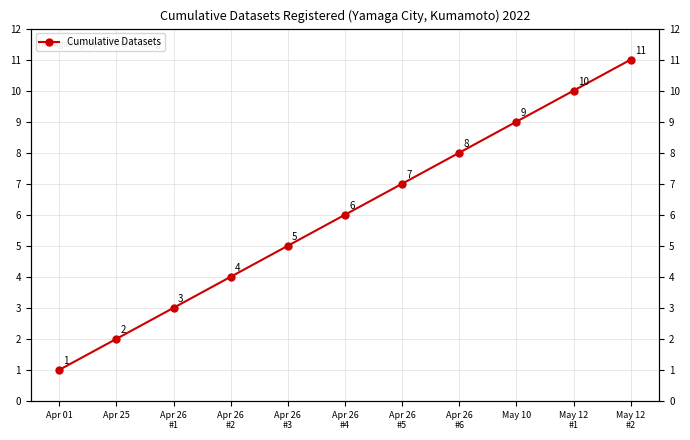

Which label corresponds to the smallest value in the chart?

Apr 01